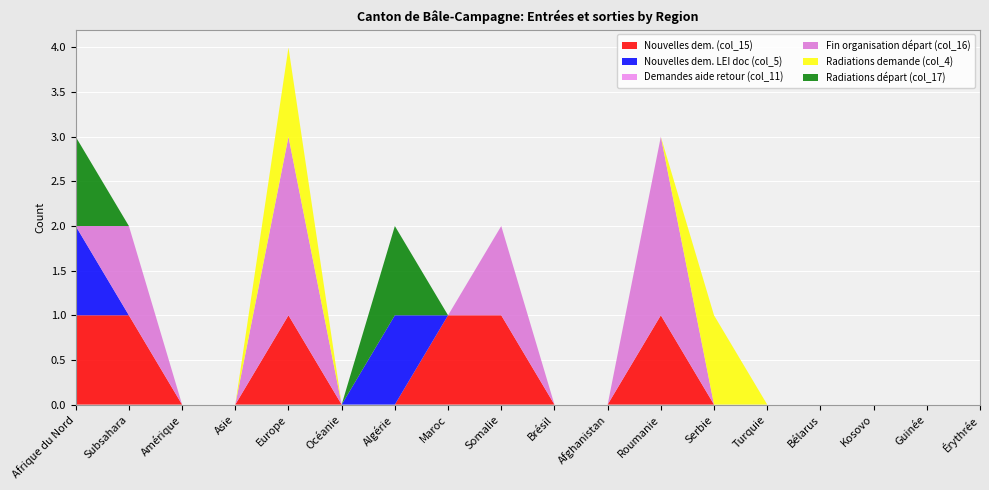

Reading left to right, what are all the values shown in this chart?

Nouvelles dem. (col_15): Afrique du Nord=1	Subsahara=1	Amérique=0	Asie=0	Europe=1	Océanie=0	Algérie=0	Maroc=1	Somalie=1	Brésil=0	Afghanistan=0	Roumanie=1	Serbie=0	Turquie=0	Bélarus=0	Kosovo=0	Guinée=0	Érythrée=0
Nouvelles dem. LEI doc (col_5): Afrique du Nord=1	Subsahara=0	Amérique=0	Asie=0	Europe=0	Océanie=0	Algérie=1	Maroc=0	Somalie=0	Brésil=0	Afghanistan=0	Roumanie=0	Serbie=0	Turquie=0	Bélarus=0	Kosovo=0	Guinée=0	Érythrée=0
Demandes aide retour (col_11): Afrique du Nord=0	Subsahara=0	Amérique=0	Asie=0	Europe=0	Océanie=0	Algérie=0	Maroc=0	Somalie=0	Brésil=0	Afghanistan=0	Roumanie=0	Serbie=0	Turquie=0	Bélarus=0	Kosovo=0	Guinée=0	Érythrée=0
Fin organisation départ (col_16): Afrique du Nord=0	Subsahara=1	Amérique=0	Asie=0	Europe=2	Océanie=0	Algérie=0	Maroc=0	Somalie=1	Brésil=0	Afghanistan=0	Roumanie=2	Serbie=0	Turquie=0	Bélarus=0	Kosovo=0	Guinée=0	Érythrée=0
Radiations demande (col_4): Afrique du Nord=0	Subsahara=0	Amérique=0	Asie=0	Europe=1	Océanie=0	Algérie=0	Maroc=0	Somalie=0	Brésil=0	Afghanistan=0	Roumanie=0	Serbie=1	Turquie=0	Bélarus=0	Kosovo=0	Guinée=0	Érythrée=0
Radiations départ (col_17): Afrique du Nord=1	Subsahara=0	Amérique=0	Asie=0	Europe=0	Océanie=0	Algérie=1	Maroc=0	Somalie=0	Brésil=0	Afghanistan=0	Roumanie=0	Serbie=0	Turquie=0	Bélarus=0	Kosovo=0	Guinée=0	Érythrée=0